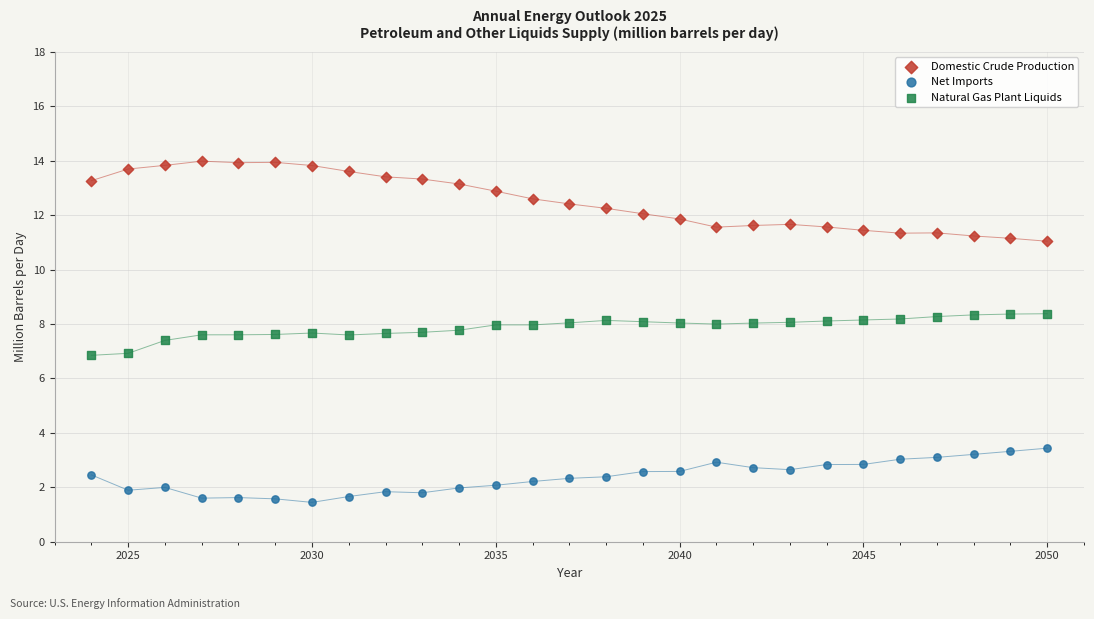

Which series reaches the maximum Y coordinate?

Domestic Crude Production